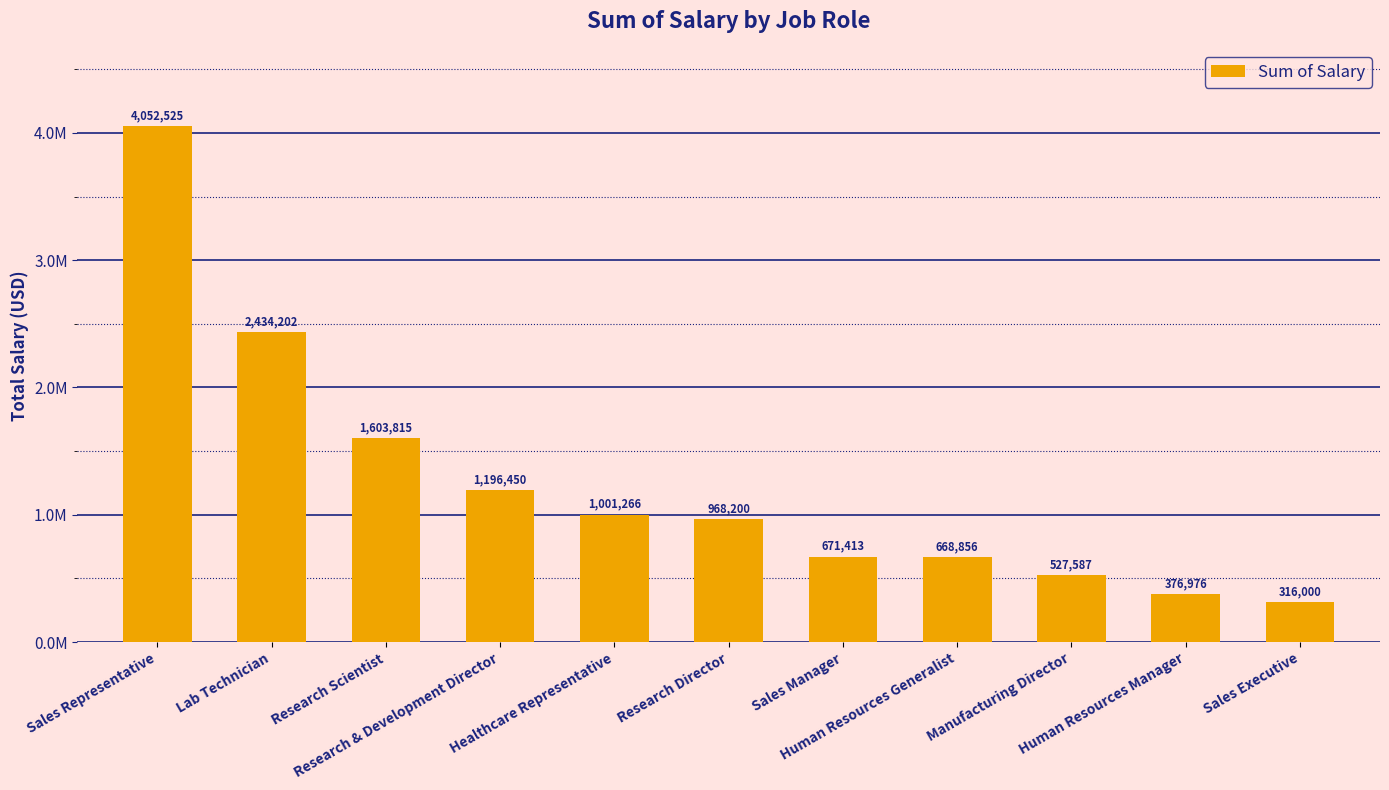

The chart shows a value of 333976 at Human Resources Generalist. True or false?

False